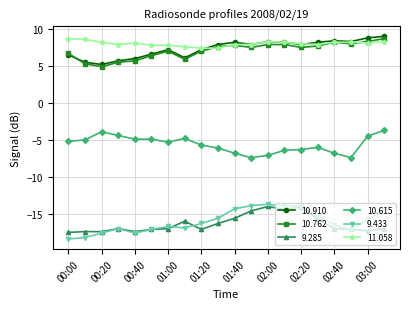

Which series has the largest total across all categories?

11.058